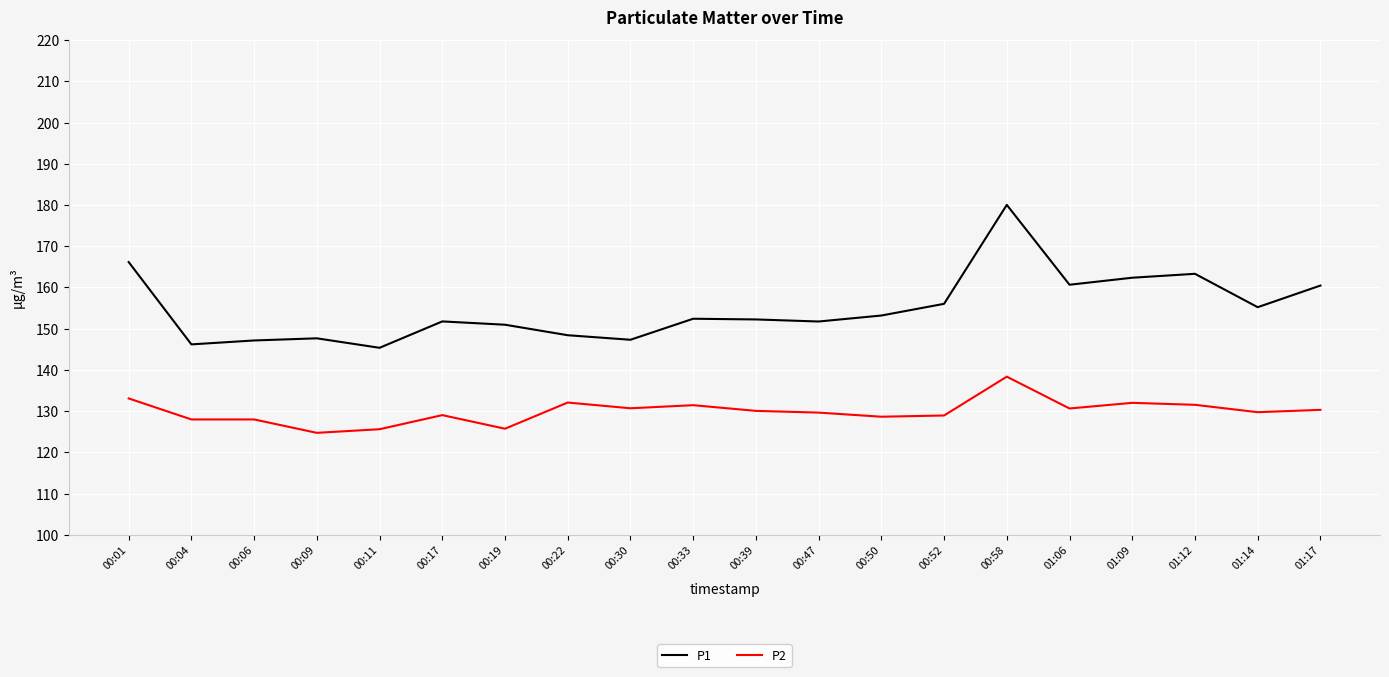

Does the chart have visible grid lines?

Yes